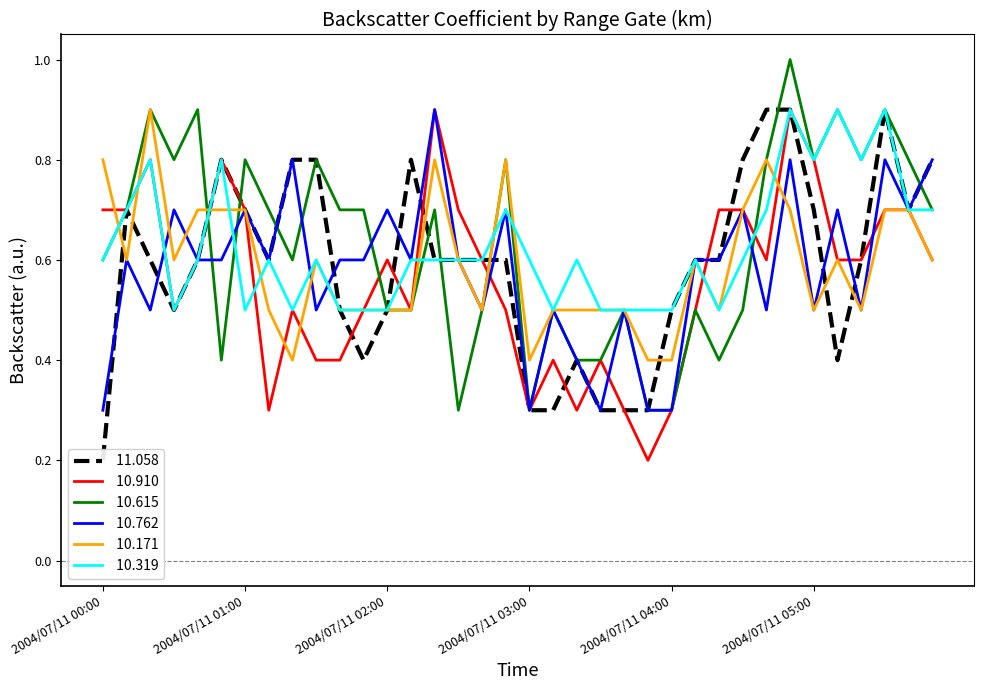

How many categories are shown in the chart?

36